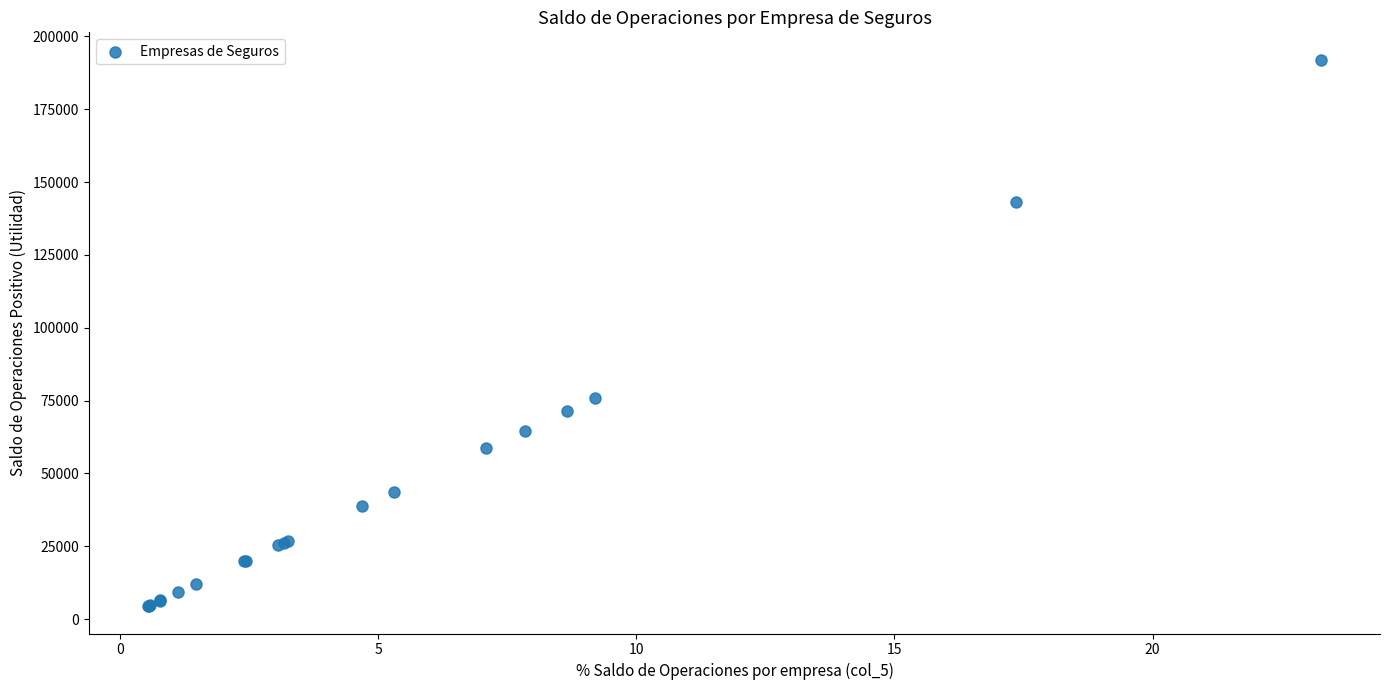

What Y value in the scatter plot is closest to 98201?

75832.0